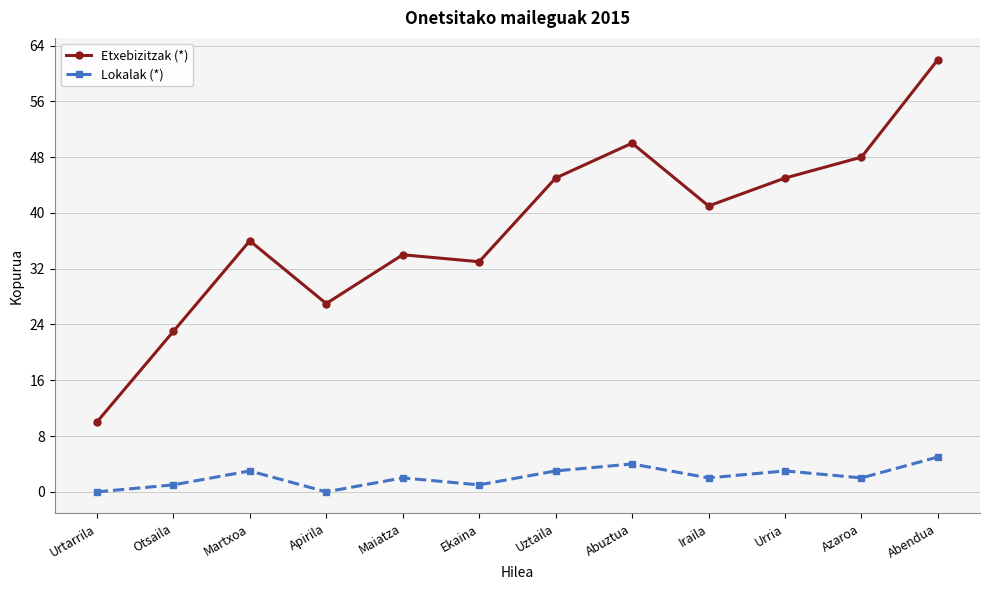

Which series has the widest spread of values?

Etxebizitzak (*)